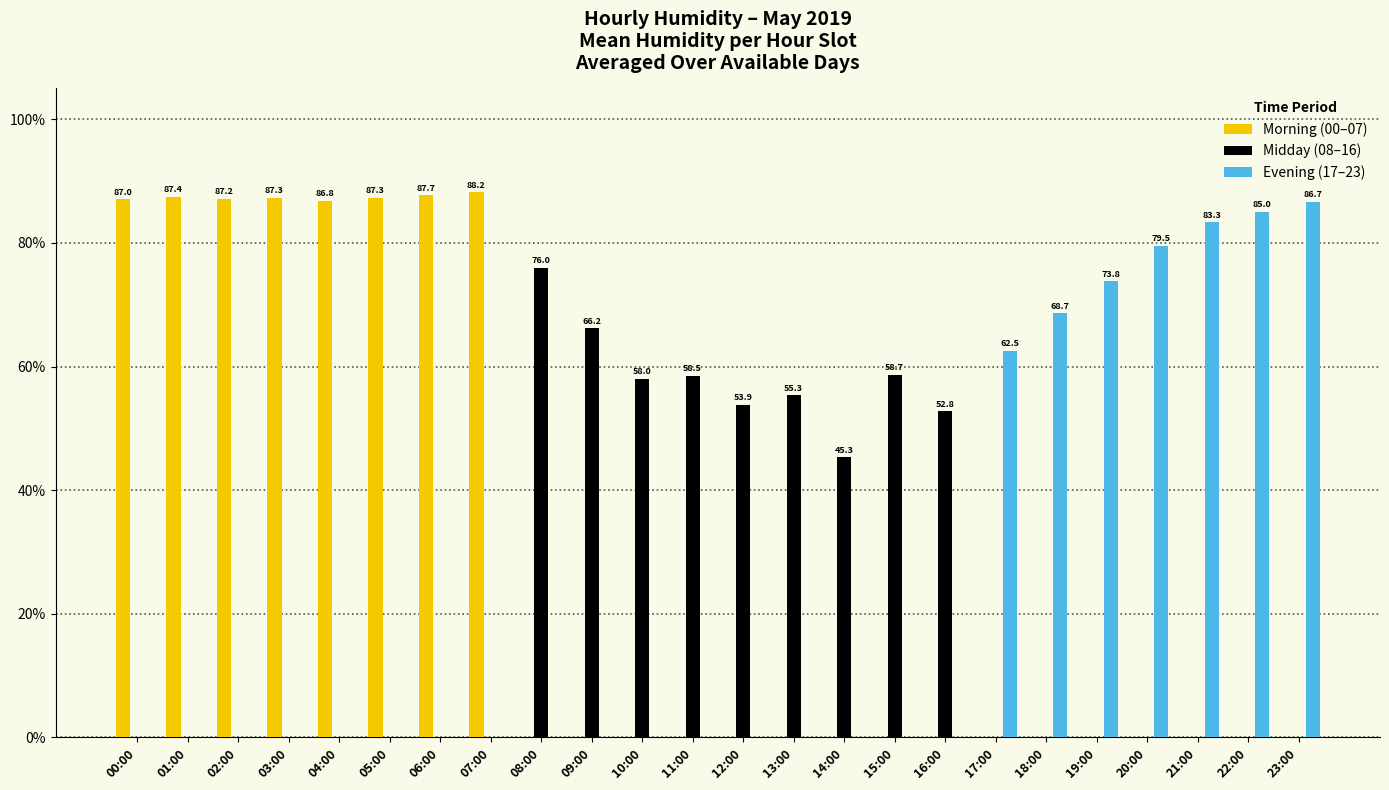

What is the sum of all Midday (08–16) values?

524.7